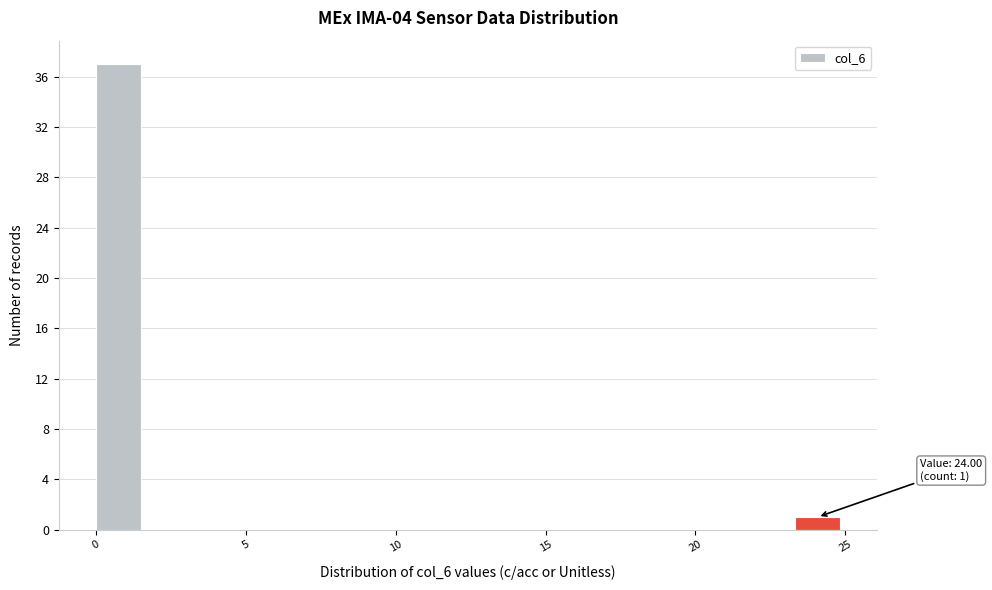

Read against the x-axis, roughly where is the centre of the tallest bar?

1.0